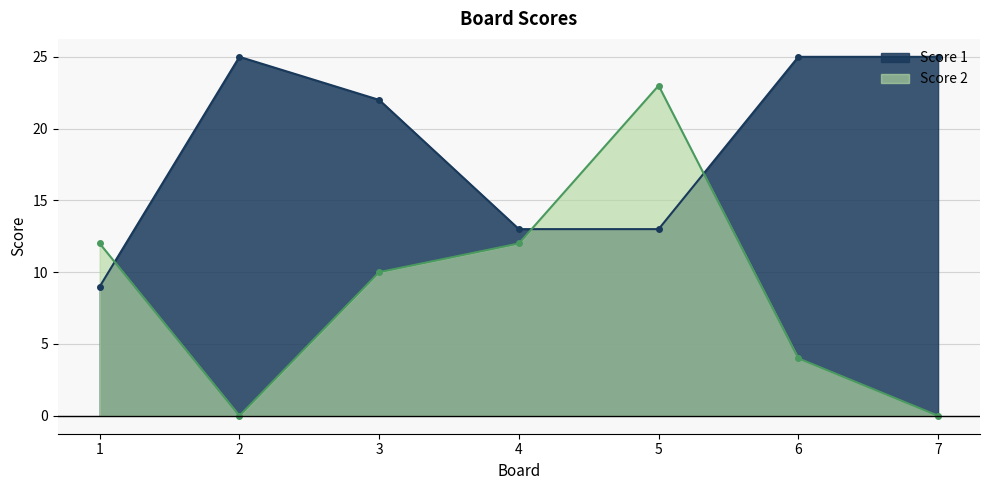

Which series ends up on top after the final intersection of Score 2 and Score 1?

Score 1